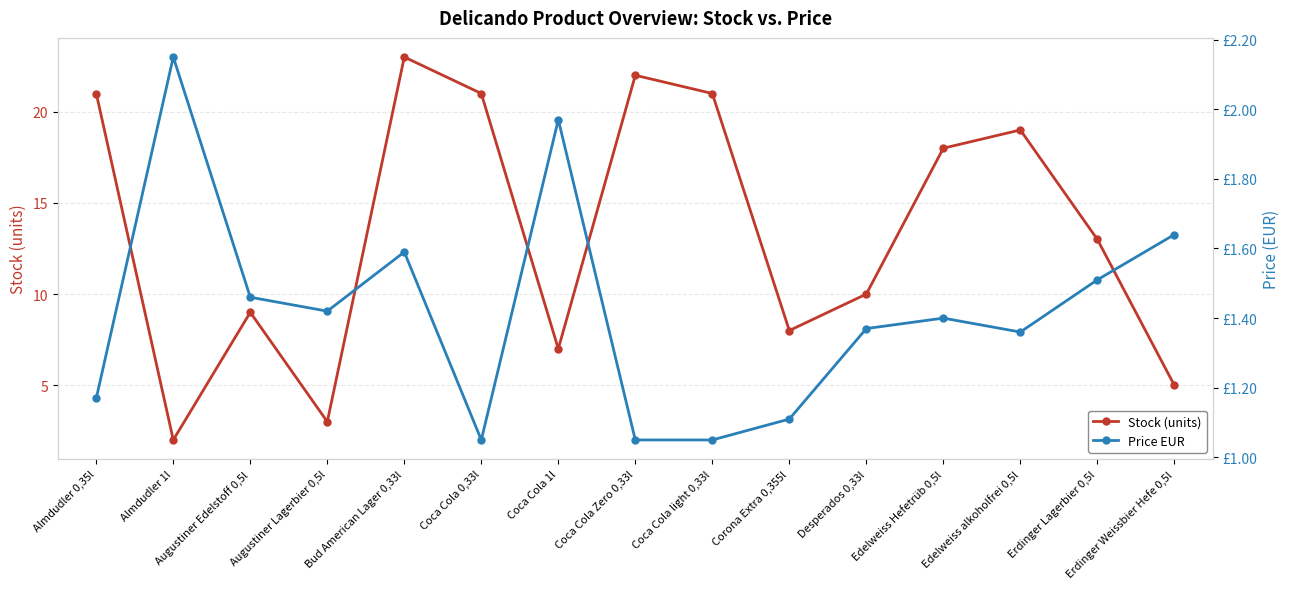

Is it true that Price EUR equals 1.1 at Coca Cola light 0,33l?

True